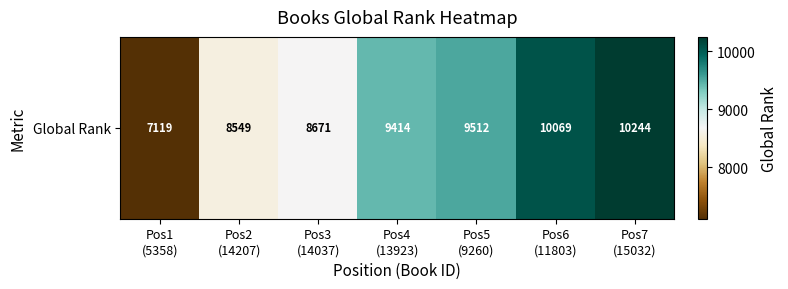

List the labels in order of value, largest first.

Pos7
(15032), Pos6
(11803), Pos5
(9260), Pos4
(13923), Pos3
(14037), Pos2
(14207), Pos1
(5358)